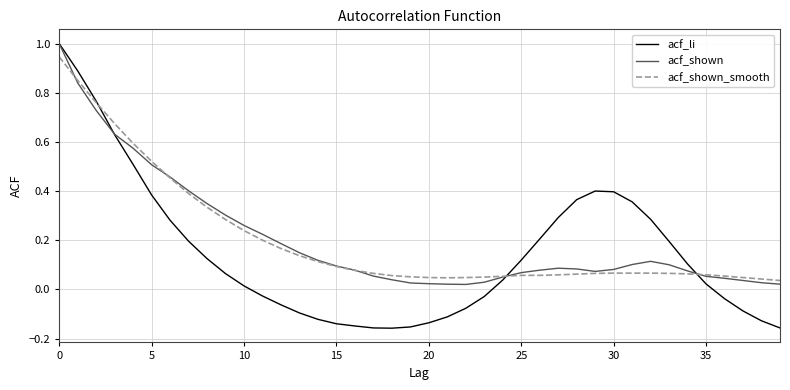

True or false: acf_shown_smooth and acf_shown intersect in this chart.

True